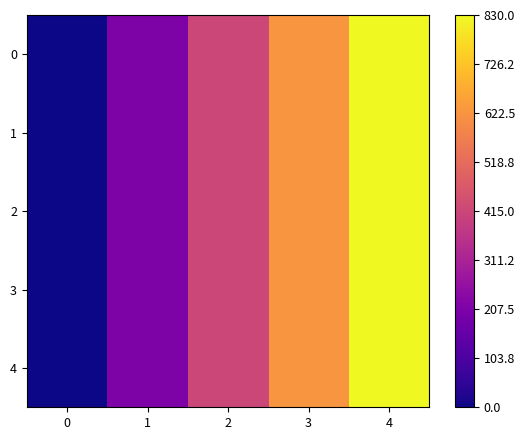

At which category is the sum across all series the highest?

4